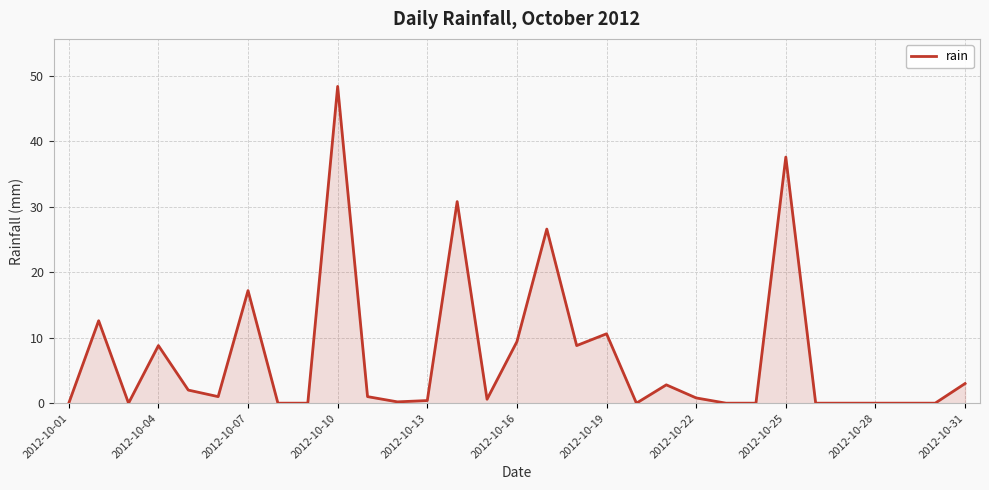

What is the greatest value displayed?

48.4